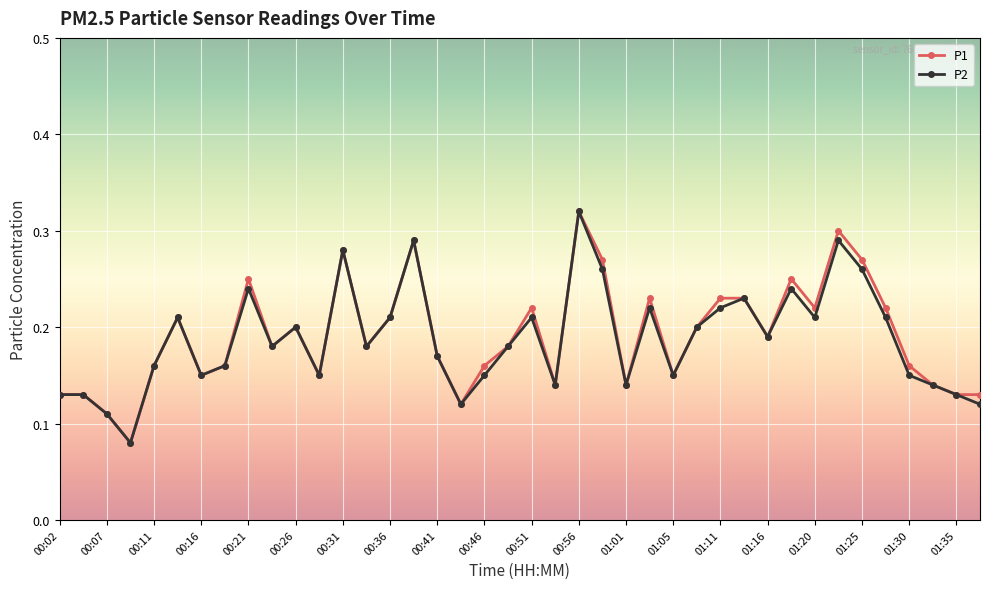

How many P2 values are between 0 and 1?

40